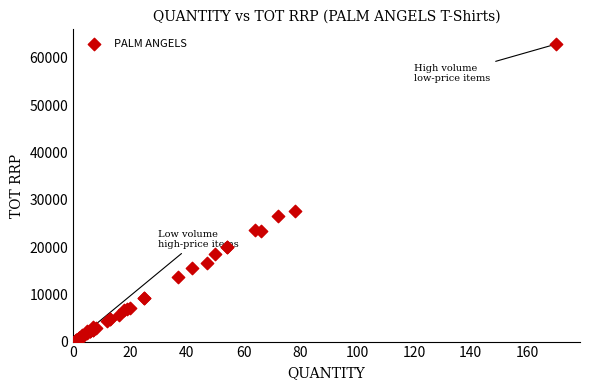

What Y value in the scatter plot is closest to 31632?

27690